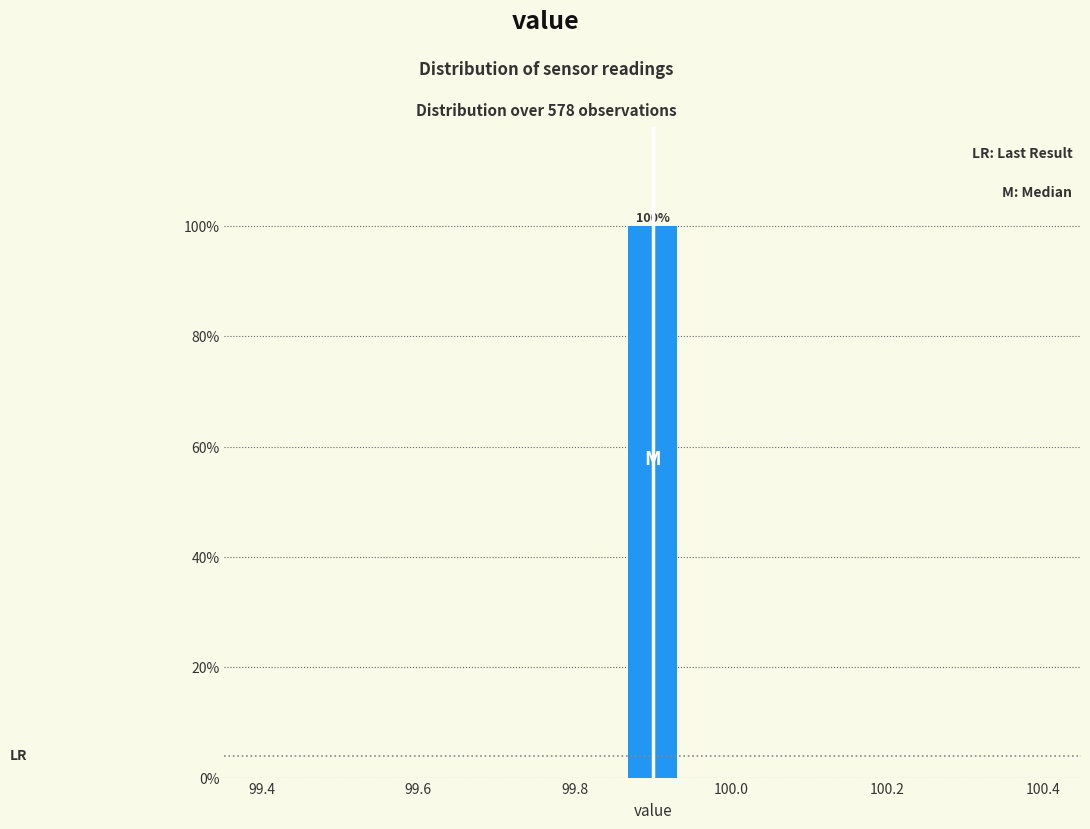

Around what value on the x-axis is the tallest bar? Give the approximate position of its centre, as read against the axis.

99.90